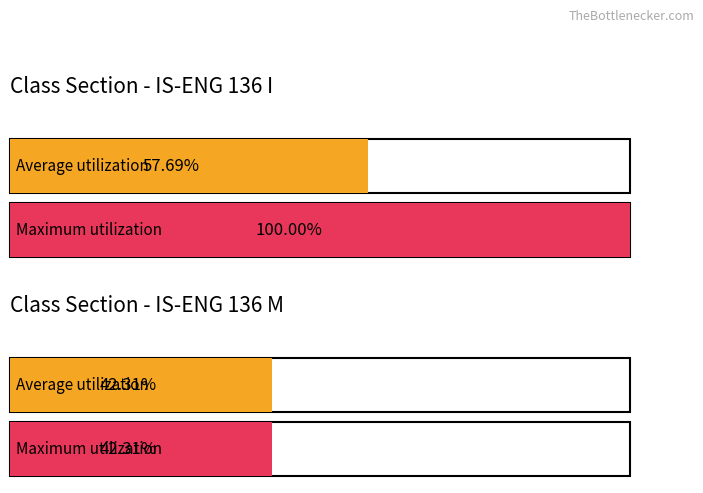

True or false: Maximum utilization has a value of 29 at IS-ENG 136 I.

False